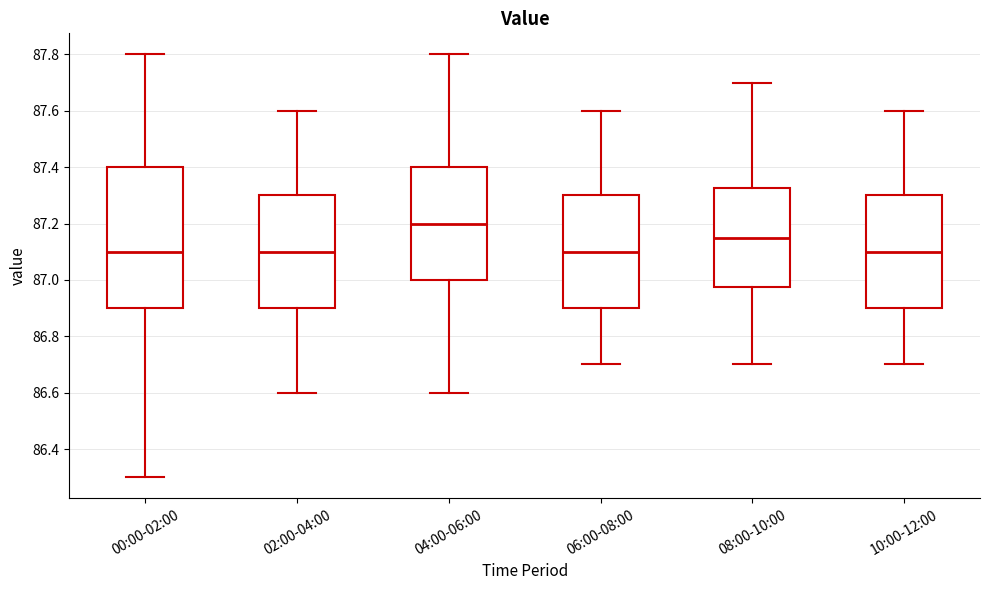

Reading left to right, transcribe this box plot: for each box, give where its median line is, the range the box spans, and where its two whiskers end, as read against the y-axis. The values are not printed on the chart, so give them approximately, as read against the axis.

00:00-02:00: median 87.10, box 86.90 to 87.40, whiskers 86.30 to 87.80
02:00-04:00: median 87.10, box 86.90 to 87.30, whiskers 86.60 to 87.60
04:00-06:00: median 87.20, box 87.00 to 87.40, whiskers 86.60 to 87.80
06:00-08:00: median 87.10, box 86.90 to 87.30, whiskers 86.70 to 87.60
08:00-10:00: median 87.16, box 86.98 to 87.32, whiskers 86.70 to 87.70
10:00-12:00: median 87.10, box 86.90 to 87.30, whiskers 86.70 to 87.60